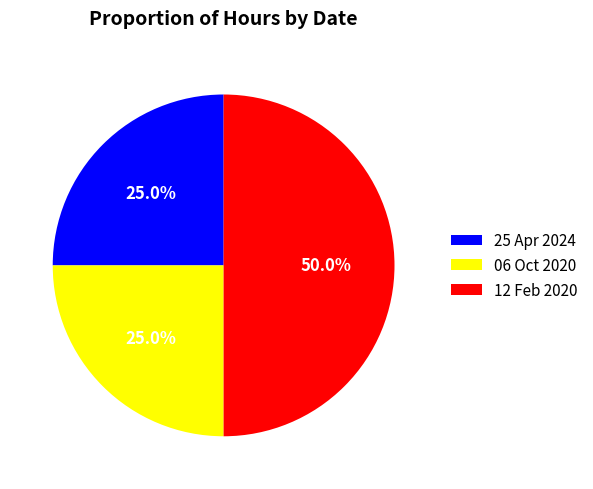

To the nearest percent, what is the average slice percentage?

33%